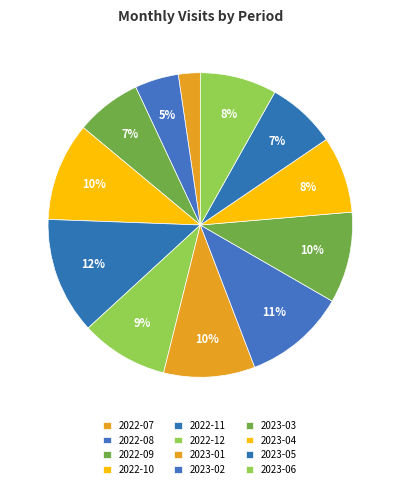

Is there any slice that represents more than half of the pie?

No